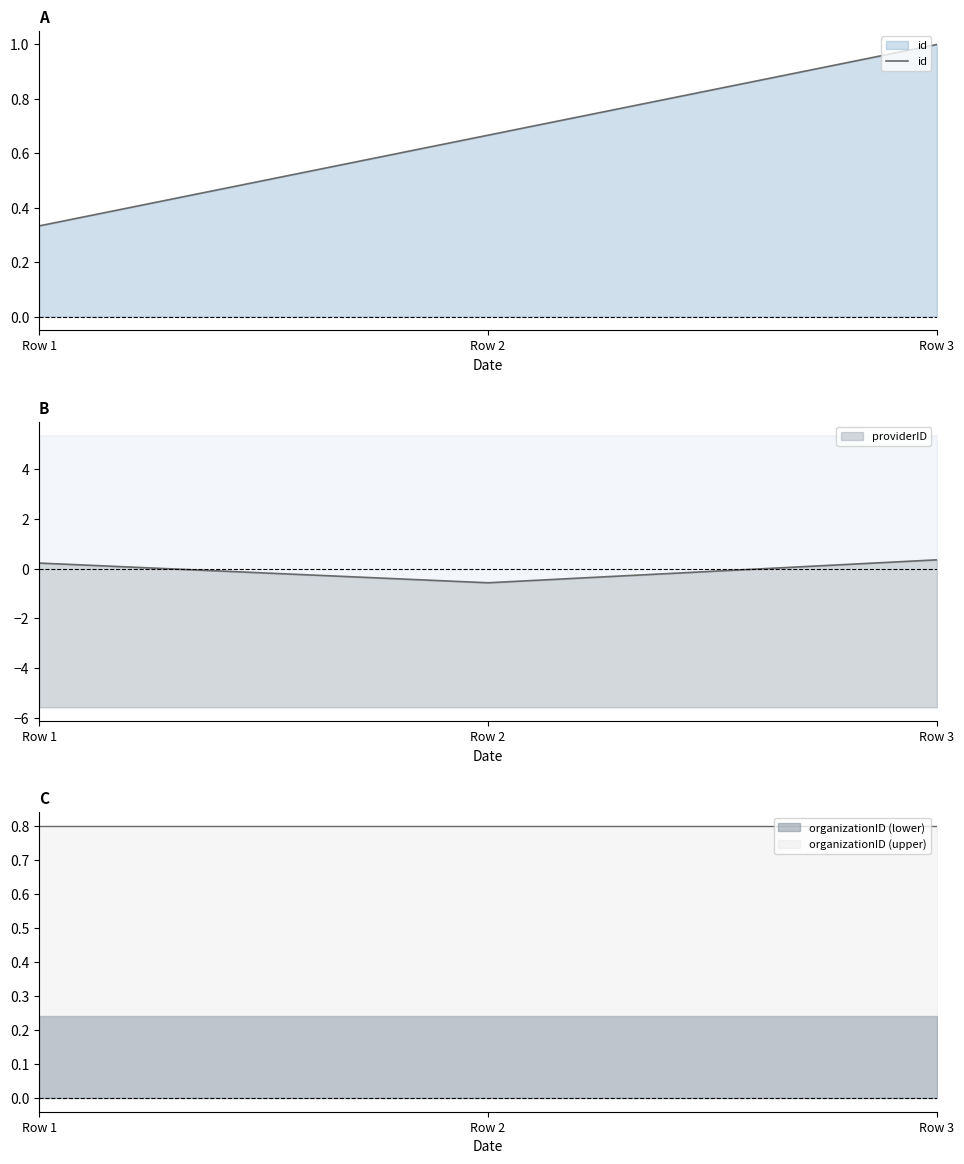

List the labels in order of value, largest first.

Row 3, Row 2, Row 1